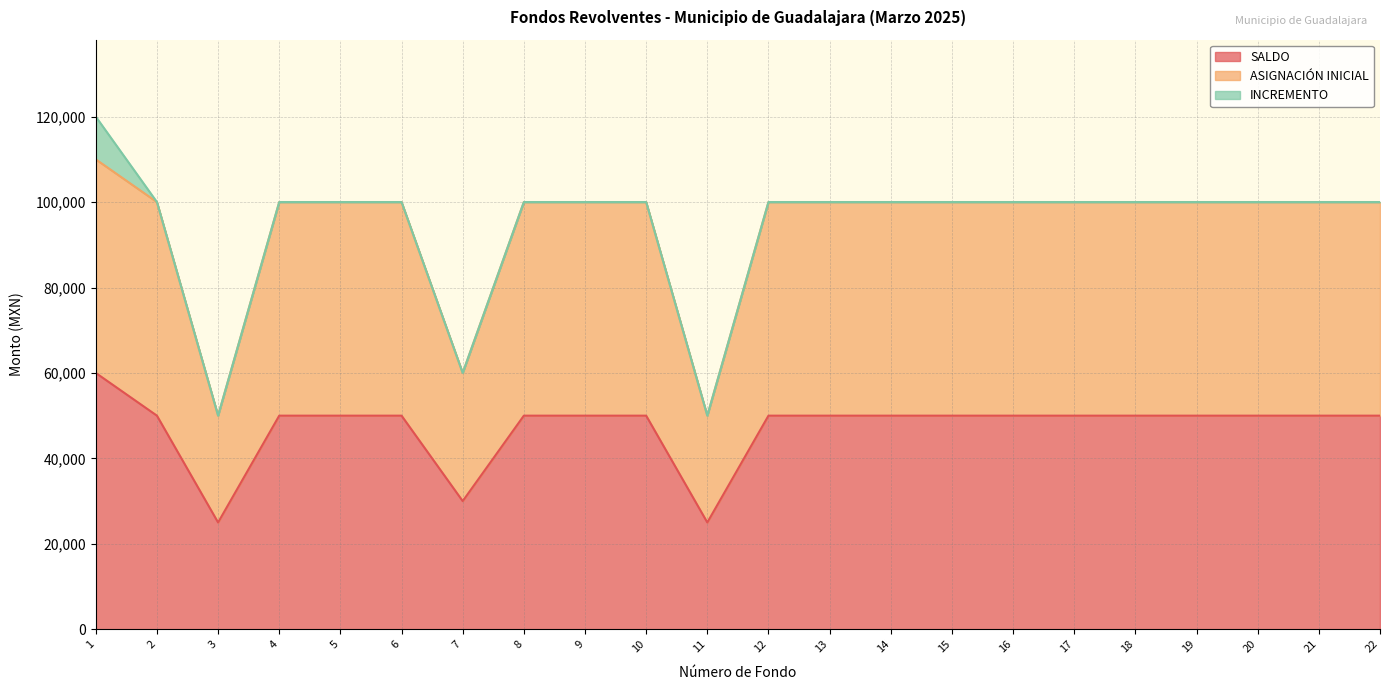

At how many categories does at least one series exceed 87338?

19